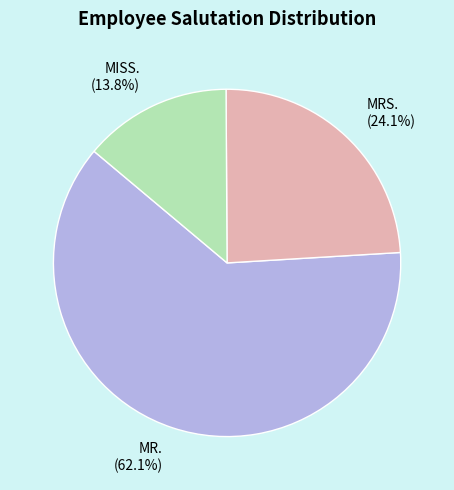

Between MRS. and MISS., which is larger?

MRS.